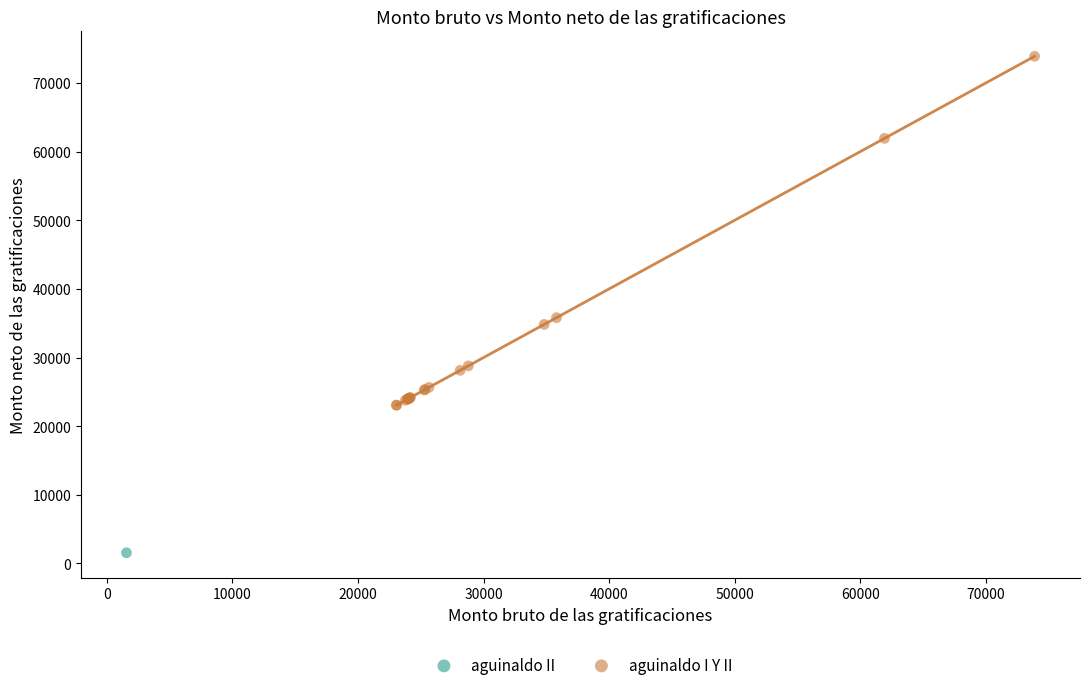

What are all the series names shown in the legend?

aguinaldo I Y II, aguinaldo II